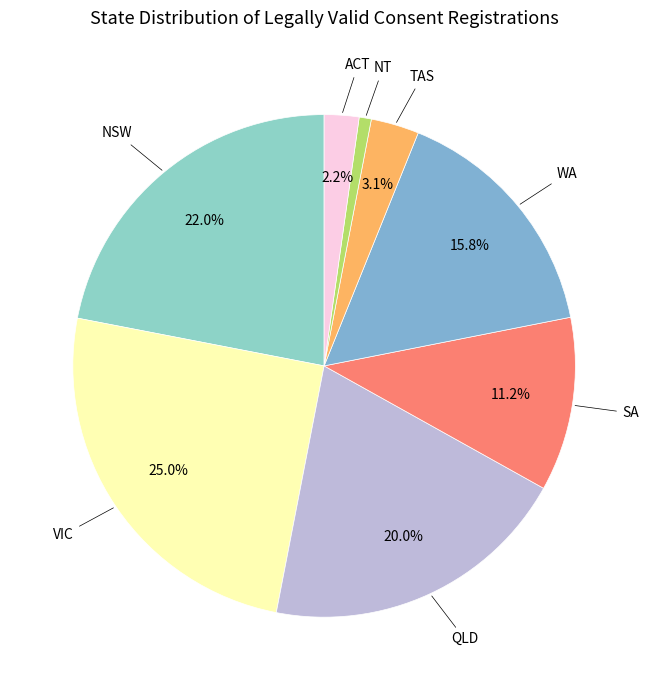

To the nearest percent, what is the average slice percentage?

12%